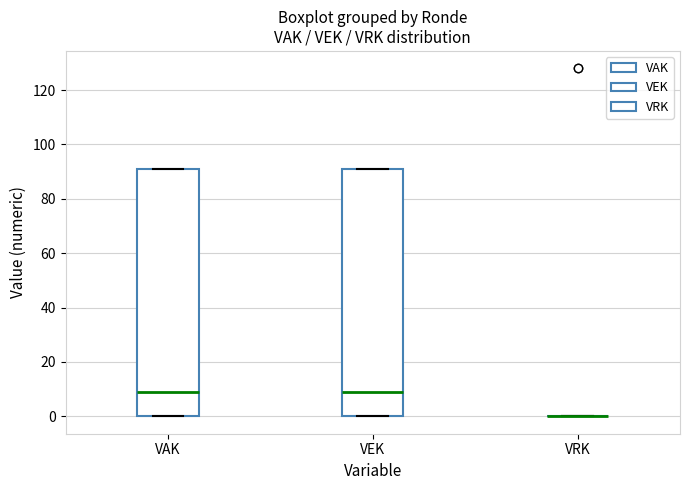

Where is the lower edge of the box for VEK on the y-axis? The values are not printed on the chart, so give them approximately, as read against the axis.

0